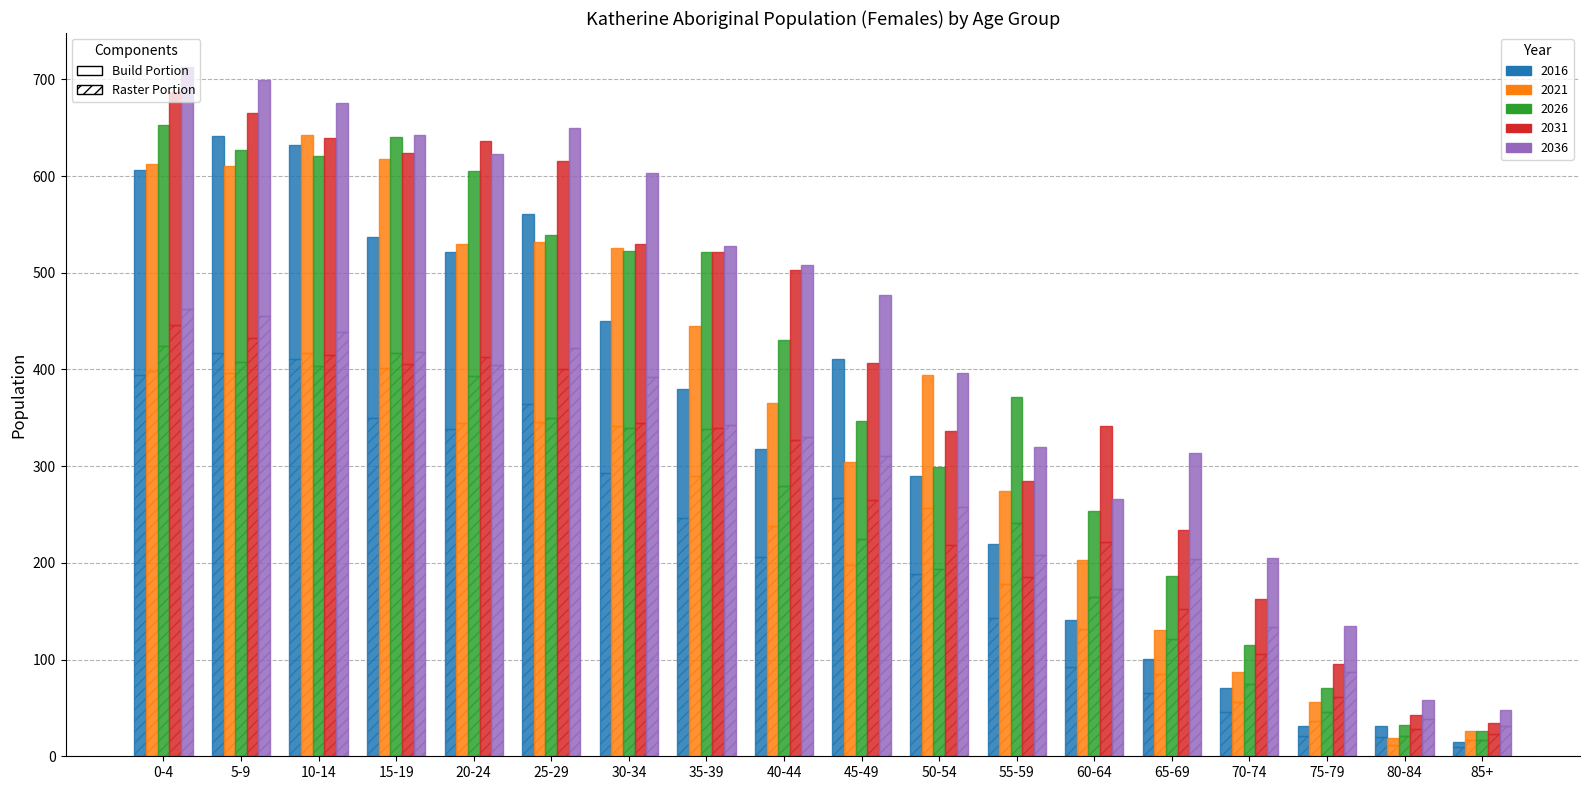

At which label does 2036 reach its minimum?

85+